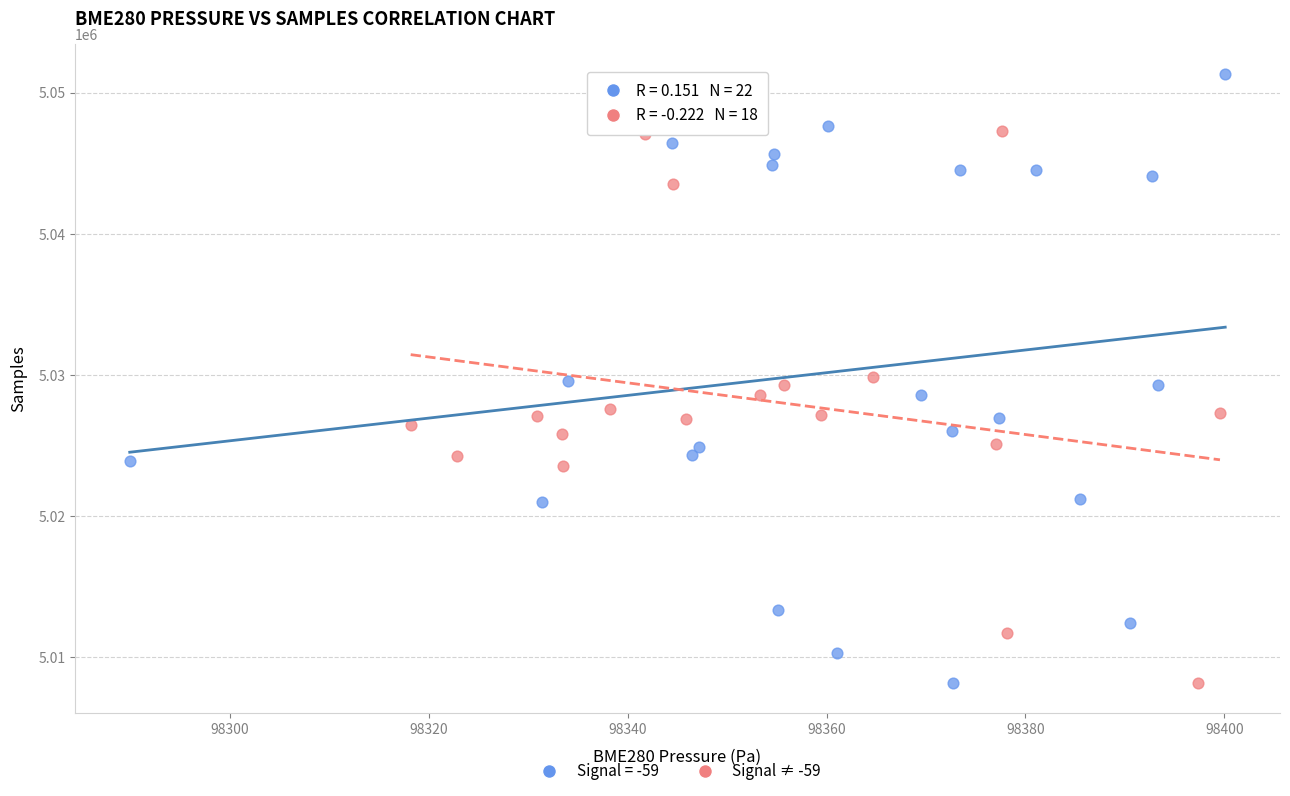

Which series contains the highest Y value?

Signal = -59